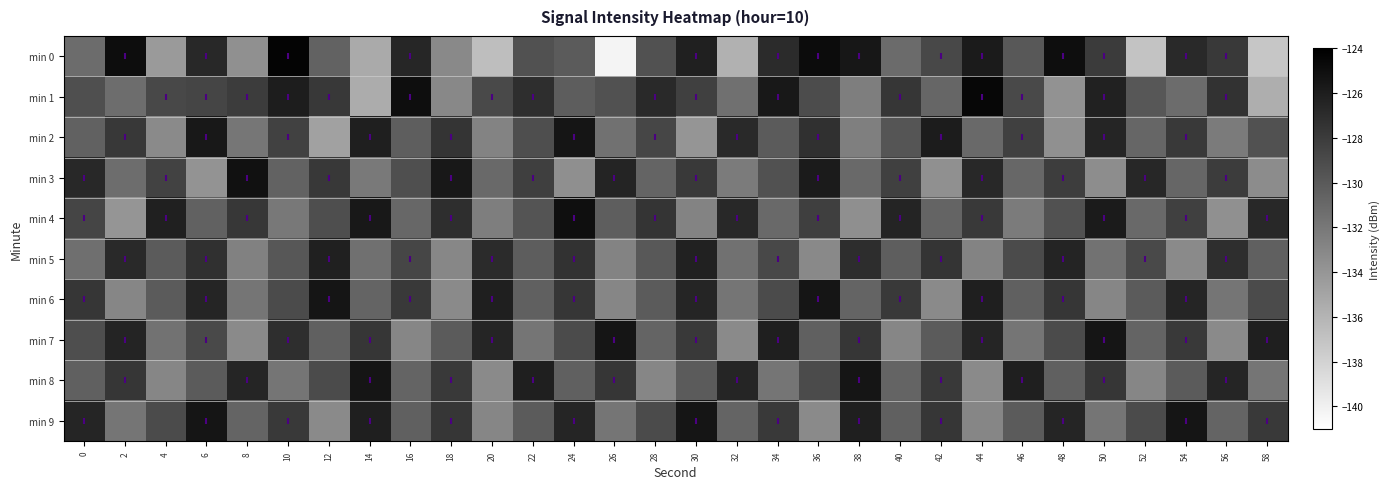

Reading left to right, transcribe all the data shown in this chart.

min 0: 0=-131.2	2=-124.9	4=-134.2	6=-126.8	8=-133.6	10=-124.3	12=-130.6	14=-135.3	16=-126.5	18=-133.1	20=-136.7	22=-129.4	24=-130.1	26=-140.3	28=-129.4	30=-126.2	32=-135.8	34=-126.9	36=-124.8	38=-125.6	40=-131.1	42=-128.8	44=-125.8	46=-129.9	48=-125.0	50=-127.9	52=-137.1	54=-126.9	56=-127.9	58=-137.2
min 1: 0=-129.3	2=-131.2	4=-128.8	6=-128.6	8=-128.0	10=-126.0	12=-127.8	14=-135.4	16=-124.9	18=-133.1	20=-128.9	22=-127.1	24=-130.2	26=-129.5	28=-126.8	30=-128.3	32=-131.5	34=-125.7	36=-129.1	38=-132.4	40=-127.6	42=-130.8	44=-124.5	46=-128.9	48=-133.7	50=-126.3	52=-129.8	54=-131.2	56=-127.4	58=-135.6
min 2: 0=-130.5	2=-127.8	4=-133.2	6=-125.6	8=-131.9	10=-128.4	12=-134.7	14=-126.1	16=-130.3	18=-127.5	20=-132.8	22=-129.2	24=-125.4	26=-131.6	28=-128.7	30=-133.9	32=-126.8	34=-130.1	36=-127.3	38=-132.5	40=-129.7	42=-125.9	44=-131.1	46=-128.3	48=-133.6	50=-126.5	52=-130.8	54=-127.9	56=-132.2	58=-129.4
min 3: 0=-126.7	2=-131.3	4=-128.5	6=-133.8	8=-125.2	10=-130.6	12=-127.8	14=-132.1	16=-129.3	18=-125.7	20=-131.0	22=-128.2	24=-133.5	26=-126.4	28=-130.7	30=-127.9	32=-132.2	34=-129.4	36=-125.8	38=-131.1	40=-128.3	42=-133.6	44=-126.7	46=-130.9	48=-128.1	50=-133.4	52=-126.6	54=-130.8	56=-128.0	58=-133.3
min 4: 0=-128.6	2=-133.9	4=-126.2	6=-130.5	8=-127.7	10=-132.0	12=-129.2	14=-125.6	16=-130.9	18=-127.1	20=-132.4	22=-129.6	24=-125.0	26=-130.3	28=-127.5	30=-132.8	32=-126.7	34=-131.0	36=-128.2	38=-133.5	40=-126.4	42=-130.7	44=-127.9	46=-132.2	48=-129.4	50=-125.8	52=-131.1	54=-128.3	56=-133.6	58=-126.7
min 5: 0=-131.4	2=-126.8	4=-130.1	6=-127.3	8=-132.6	10=-129.8	12=-126.2	14=-131.5	16=-128.7	18=-133.0	20=-126.9	22=-130.2	24=-127.4	26=-132.7	28=-129.9	30=-126.3	32=-131.6	34=-128.8	36=-133.1	38=-127.0	40=-130.3	42=-127.5	44=-132.8	46=-129.0	48=-126.4	50=-131.7	52=-128.9	54=-133.2	56=-127.1	58=-130.4
min 6: 0=-127.6	2=-132.9	4=-130.1	6=-126.5	8=-131.8	10=-129.0	12=-125.4	14=-130.7	16=-127.9	18=-133.2	20=-126.1	22=-130.4	24=-127.6	26=-132.9	28=-130.1	30=-126.5	32=-131.8	34=-129.0	36=-125.4	38=-130.7	40=-127.9	42=-133.2	44=-126.1	46=-130.4	48=-127.6	50=-132.9	52=-130.1	54=-126.5	56=-131.8	58=-129.0
min 7: 0=-129.2	2=-126.4	4=-131.7	6=-128.9	8=-133.2	10=-127.1	12=-130.4	14=-127.6	16=-132.9	18=-130.1	20=-126.5	22=-131.8	24=-129.0	26=-125.4	28=-130.7	30=-127.9	32=-133.2	34=-126.1	36=-130.4	38=-127.6	40=-132.9	42=-130.1	44=-126.5	46=-131.8	48=-129.0	50=-125.4	52=-130.7	54=-127.9	56=-133.2	58=-126.1
min 8: 0=-130.4	2=-127.6	4=-132.9	6=-130.1	8=-126.5	10=-131.8	12=-129.0	14=-125.4	16=-130.7	18=-127.9	20=-133.2	22=-126.1	24=-130.4	26=-127.6	28=-132.9	30=-130.1	32=-126.5	34=-131.8	36=-129.0	38=-125.4	40=-130.7	42=-127.9	44=-133.2	46=-126.1	48=-130.4	50=-127.6	52=-132.9	54=-130.1	56=-126.5	58=-131.8
min 9: 0=-126.5	2=-131.8	4=-129.0	6=-125.4	8=-130.7	10=-127.9	12=-133.2	14=-126.1	16=-130.4	18=-127.6	20=-132.9	22=-130.1	24=-126.5	26=-131.8	28=-129.0	30=-125.4	32=-130.7	34=-127.9	36=-133.2	38=-126.1	40=-130.4	42=-127.6	44=-132.9	46=-130.1	48=-126.5	50=-131.8	52=-129.0	54=-125.4	56=-130.7	58=-127.9